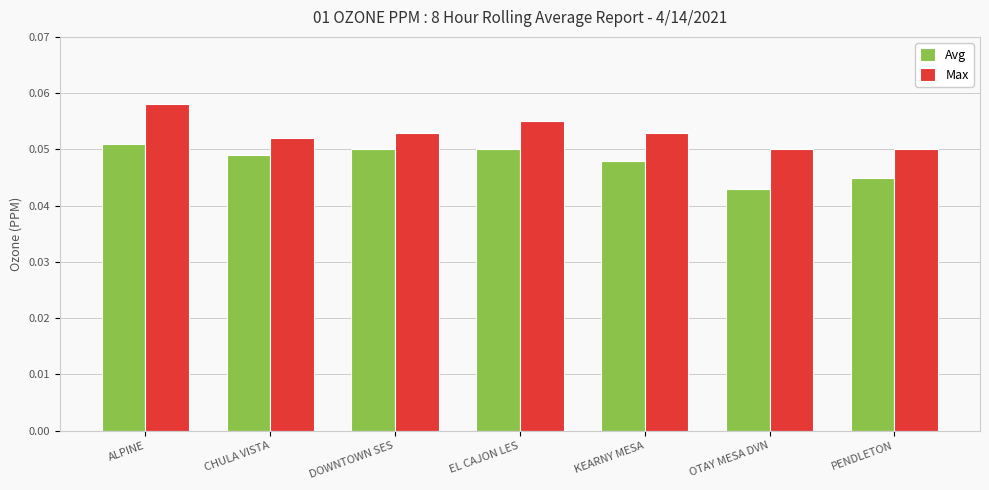

Between CHULA VISTA and OTAY MESA DVN, which series saw the biggest shift?

Avg